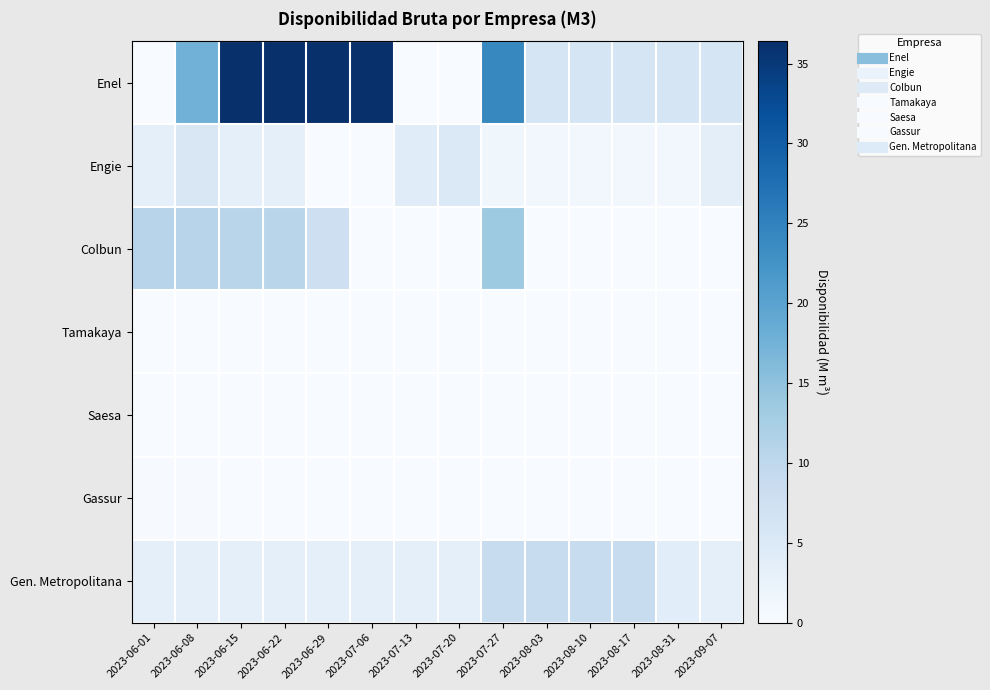

Which label corresponds to the largest value in the chart?

2023-06-15